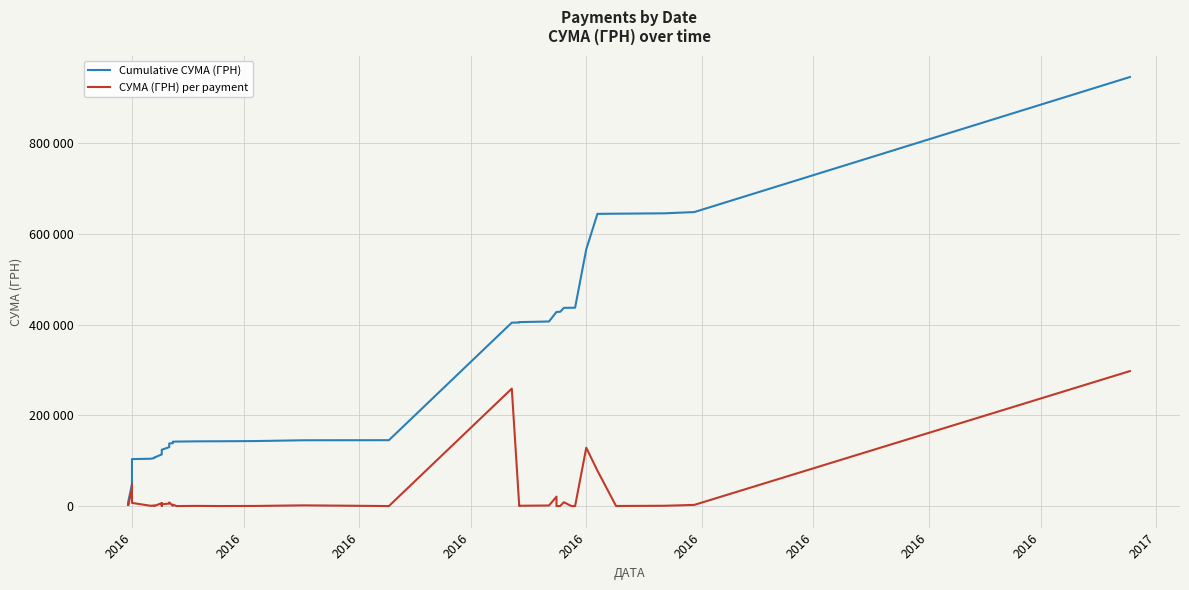

Rank the series by their average value, from lowest to highest.

СУМА (ГРН) per payment, Cumulative СУМА (ГРН)